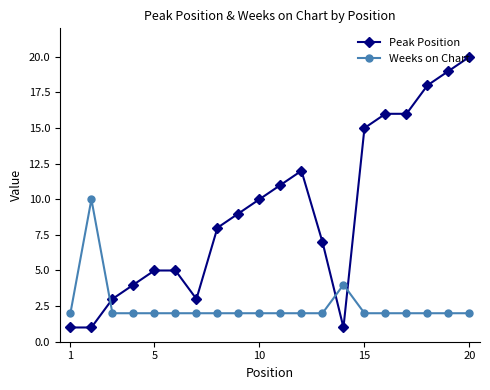

What is the average value of the Peak Position series?

9